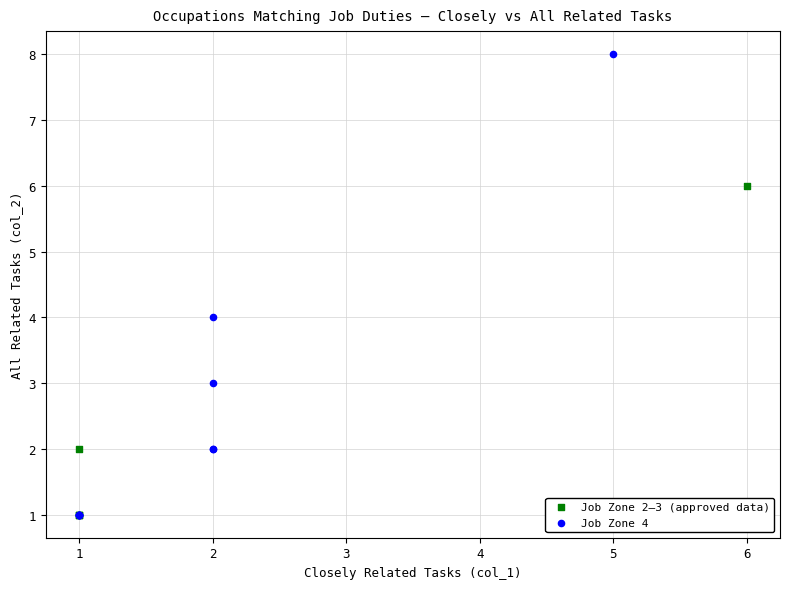

Which series contains the highest Y value?

Job Zone 4